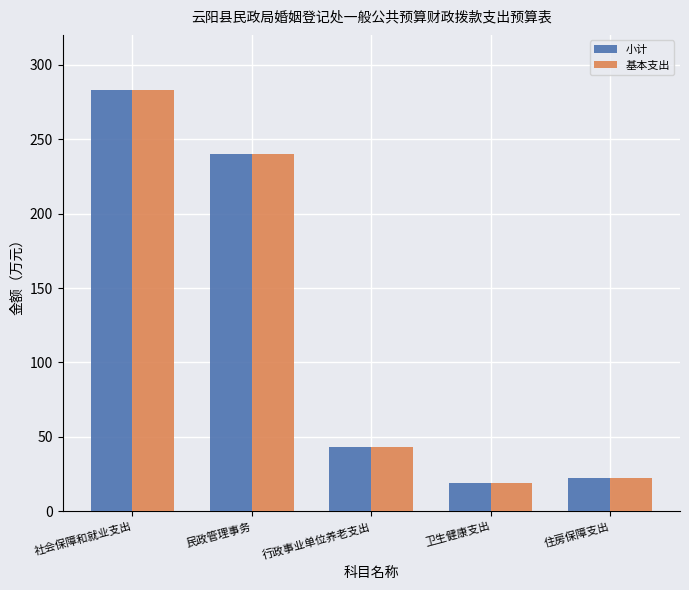

What is the value of the 基本支出 bar at the 4th from the left?

19.4